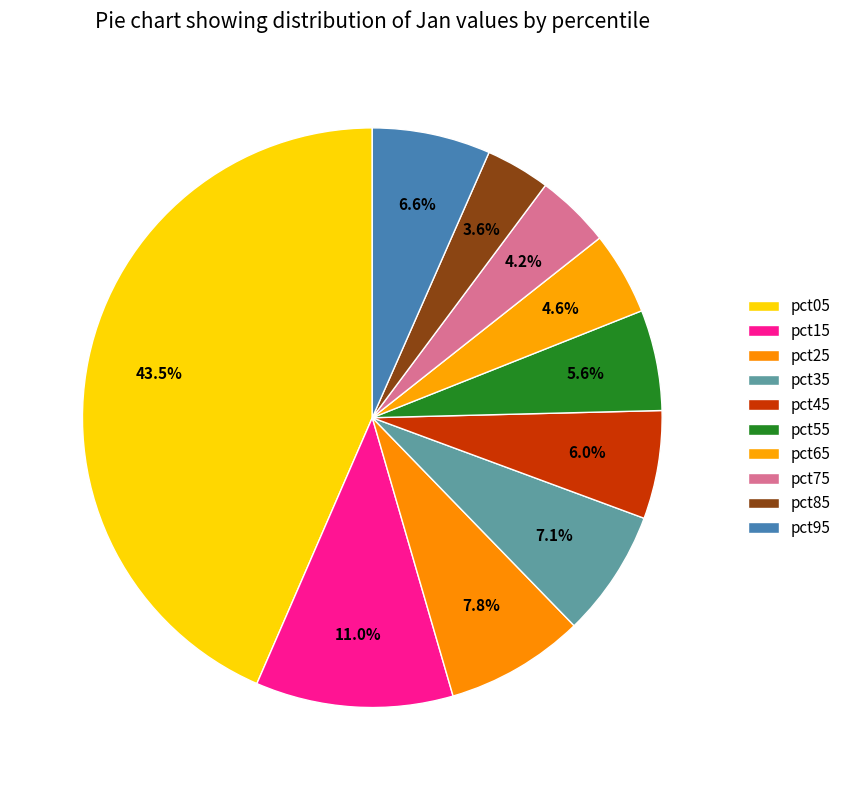

Is it true that pct85 is 4% of the pie?

True